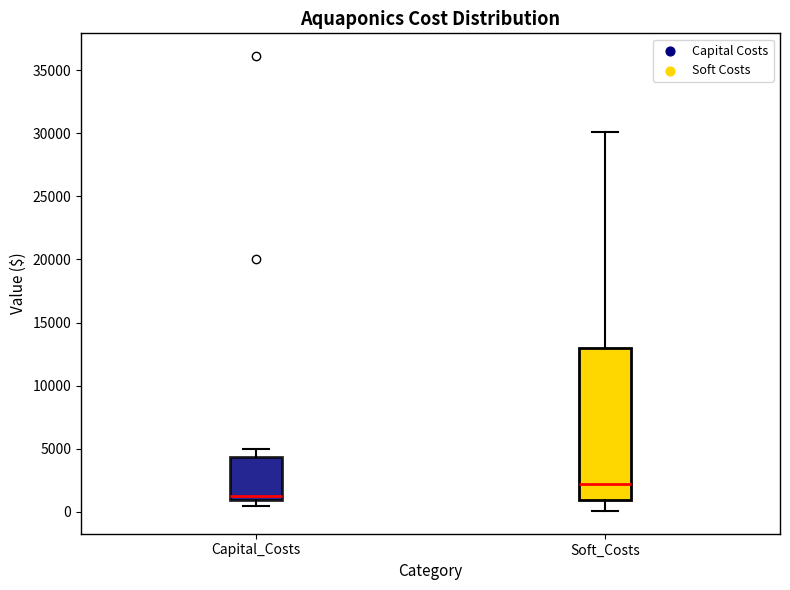

Where is the lower edge of the box for Capital_Costs on the y-axis? The values are not printed on the chart, so give them approximately, as read against the axis.

1000